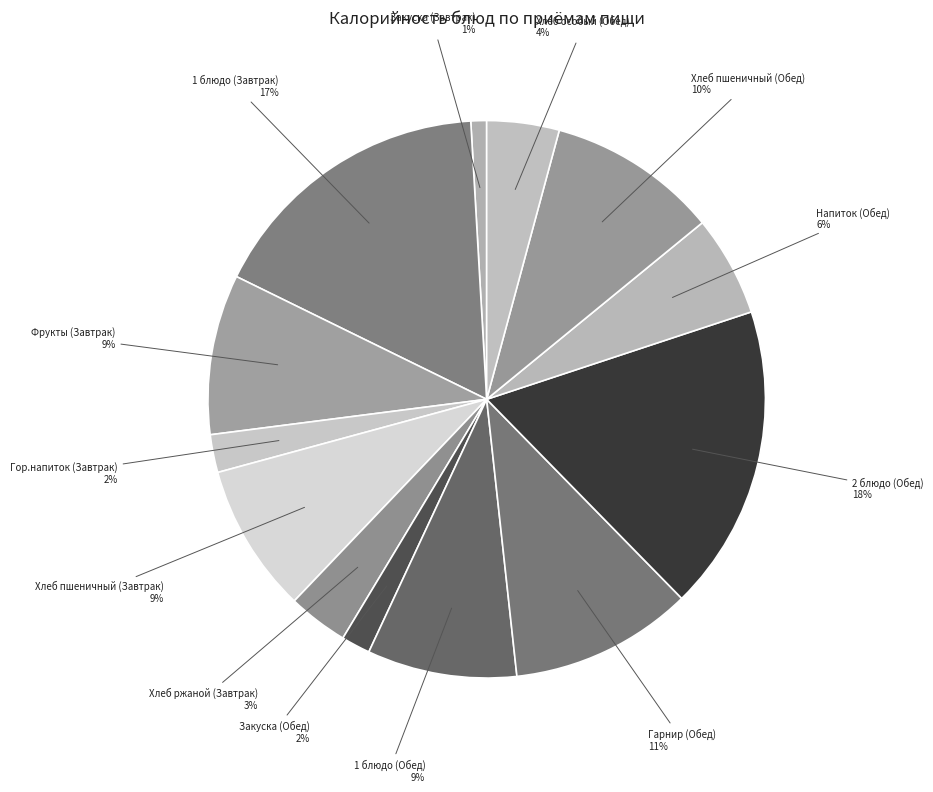

Count the number of slices in the pie.

13